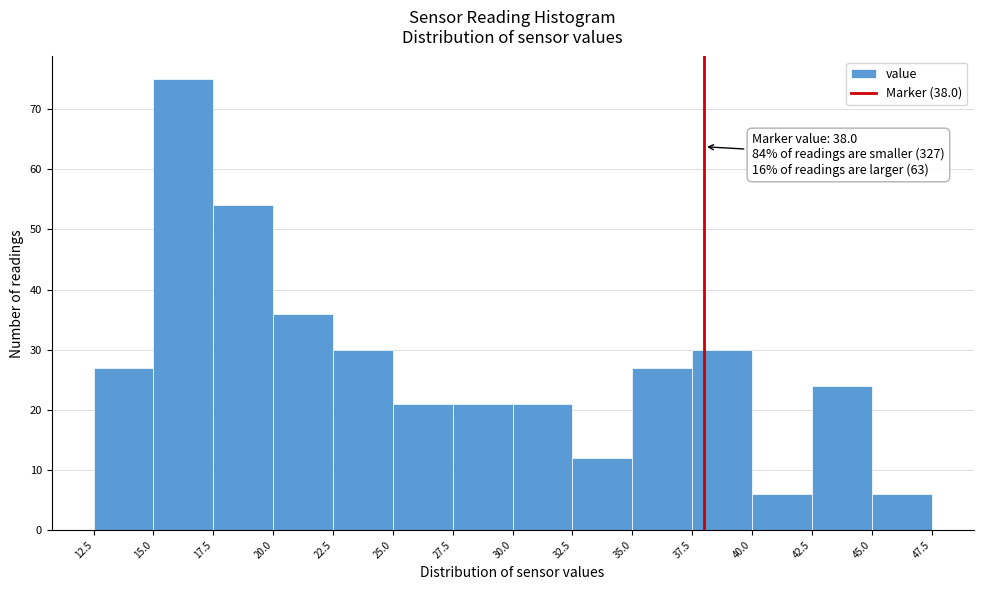

Which range on the x-axis has the tallest bar?

15.0 to 17.5